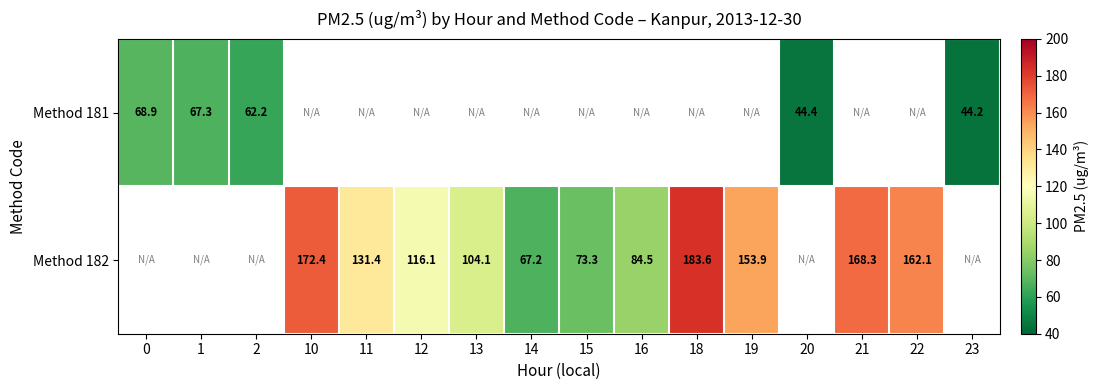

True or false: Method 182 has a value of 123.0 at 15.

False